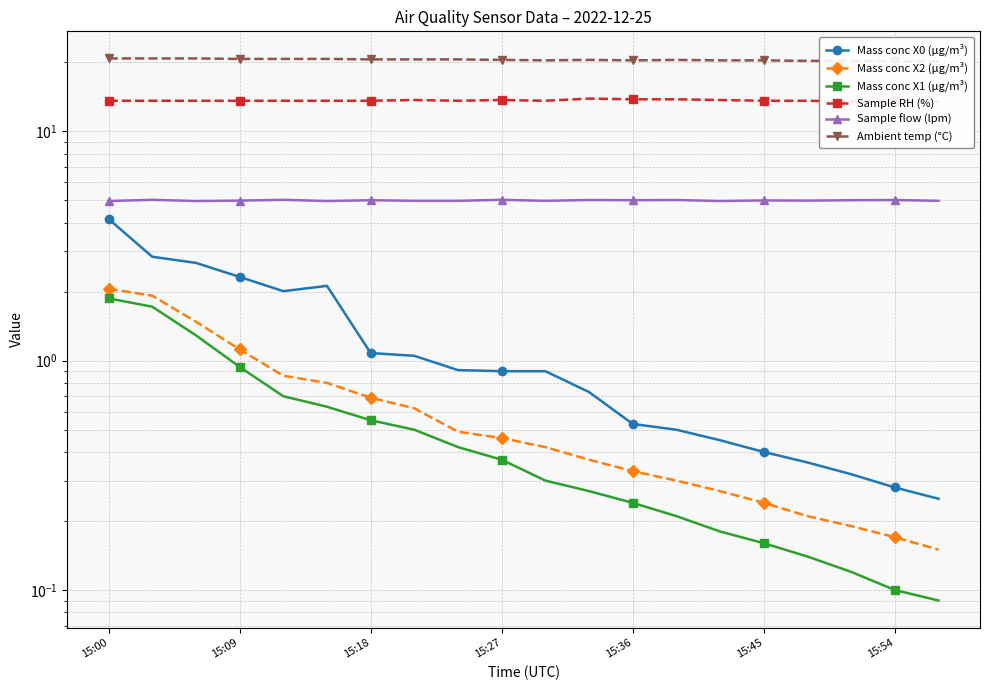

Which series has the largest total across all categories?

Ambient temp (°C)